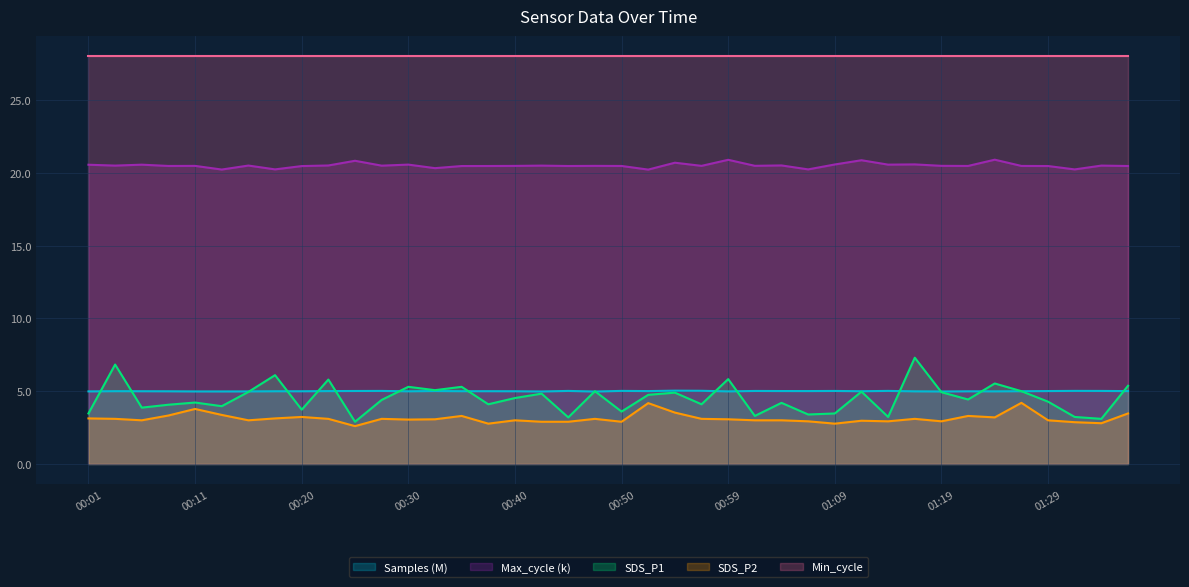

Does the chart have visible grid lines?

Yes